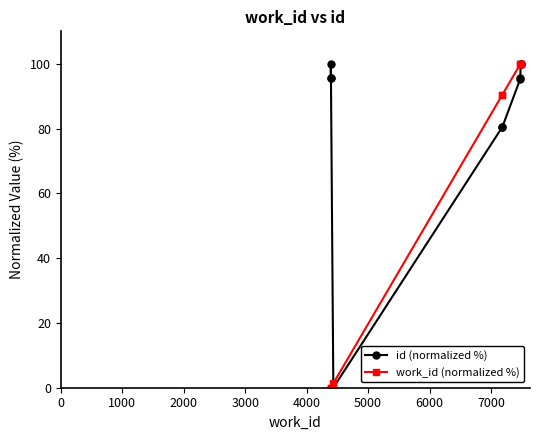

Which series has the largest range (max minus min)?

id (normalized %)